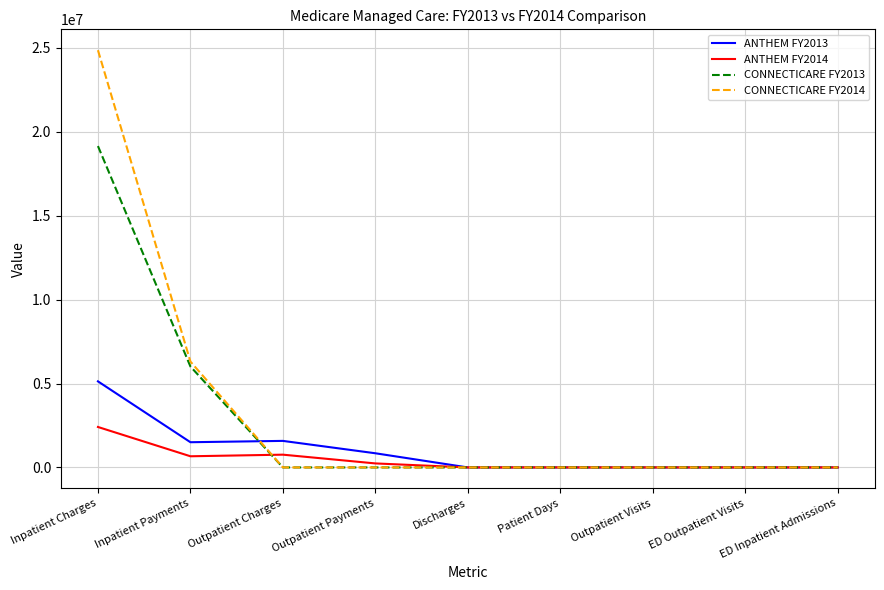

What is the sum of the ANTHEM FY2014 values at Inpatient Payments and ED Outpatient Visits?

665424